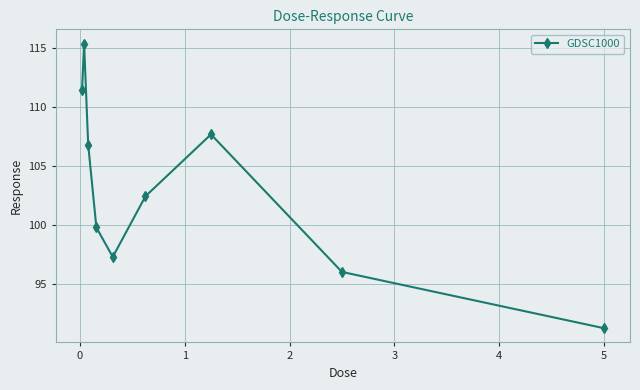

What is the difference between the second highest and second lowest values?

15.4